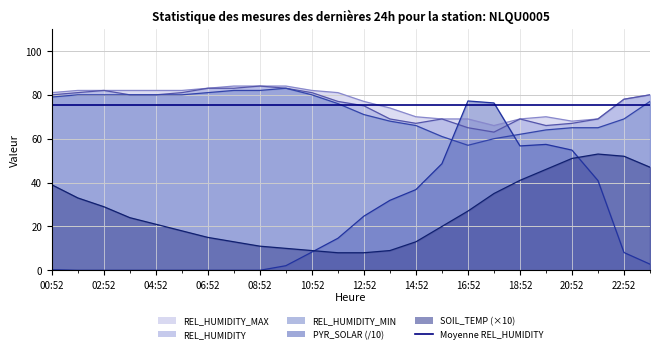

Reading left to right, list all the values displayed in this chart.

SOIL_TEMP: 00:52=39.0	01:52=33.0	02:52=29.0	03:52=24.0	04:52=21.0	05:52=18.0	06:52=15.0	07:52=13.0	08:52=11.0	09:52=10.0	10:52=9.0	11:52=8.0	12:52=8.0	13:52=9.0	14:52=13.0	15:52=20.0	16:52=27.0	17:52=35.0	18:52=41.0	19:52=46.0	20:52=51.0	21:52=53.0	22:52=52.0	23:52=47.0
REL_HUMIDITY_MIN: 00:52=79.0	01:52=80.0	02:52=80.0	03:52=80.0	04:52=80.0	05:52=80.0	06:52=81.0	07:52=82.0	08:52=82.0	09:52=83.0	10:52=80.0	11:52=76.0	12:52=71.0	13:52=68.0	14:52=66.0	15:52=61.0	16:52=57.0	17:52=60.0	18:52=62.0	19:52=64.0	20:52=65.0	21:52=65.0	22:52=69.0	23:52=77.0
PYR_SOLAR: 00:52=0.3	01:52=0.0	02:52=0.0	03:52=0.0	04:52=0.0	05:52=0.0	06:52=0.0	07:52=0.0	08:52=0.0	09:52=2.1	10:52=8.3	11:52=14.6	12:52=24.7	13:52=31.9	14:52=36.8	15:52=48.6	16:52=77.2	17:52=76.3	18:52=56.7	19:52=57.4	20:52=54.8	21:52=40.9	22:52=8.1	23:52=2.8
REL_HUMIDITY: 00:52=80.0	01:52=81.0	02:52=82.0	03:52=80.0	04:52=80.0	05:52=81.0	06:52=83.0	07:52=83.0	08:52=84.0	09:52=83.0	10:52=81.0	11:52=77.0	12:52=75.0	13:52=69.0	14:52=67.0	15:52=69.0	16:52=65.0	17:52=63.0	18:52=69.0	19:52=66.0	20:52=67.0	21:52=69.0	22:52=78.0	23:52=80.0
REL_HUMIDITY_MAX: 00:52=81.0	01:52=82.0	02:52=82.0	03:52=82.0	04:52=82.0	05:52=82.0	06:52=83.0	07:52=84.0	08:52=84.0	09:52=84.0	10:52=82.0	11:52=81.0	12:52=77.0	13:52=74.0	14:52=70.0	15:52=69.0	16:52=69.0	17:52=66.0	18:52=69.0	19:52=70.0	20:52=68.0	21:52=69.0	22:52=78.0	23:52=80.0